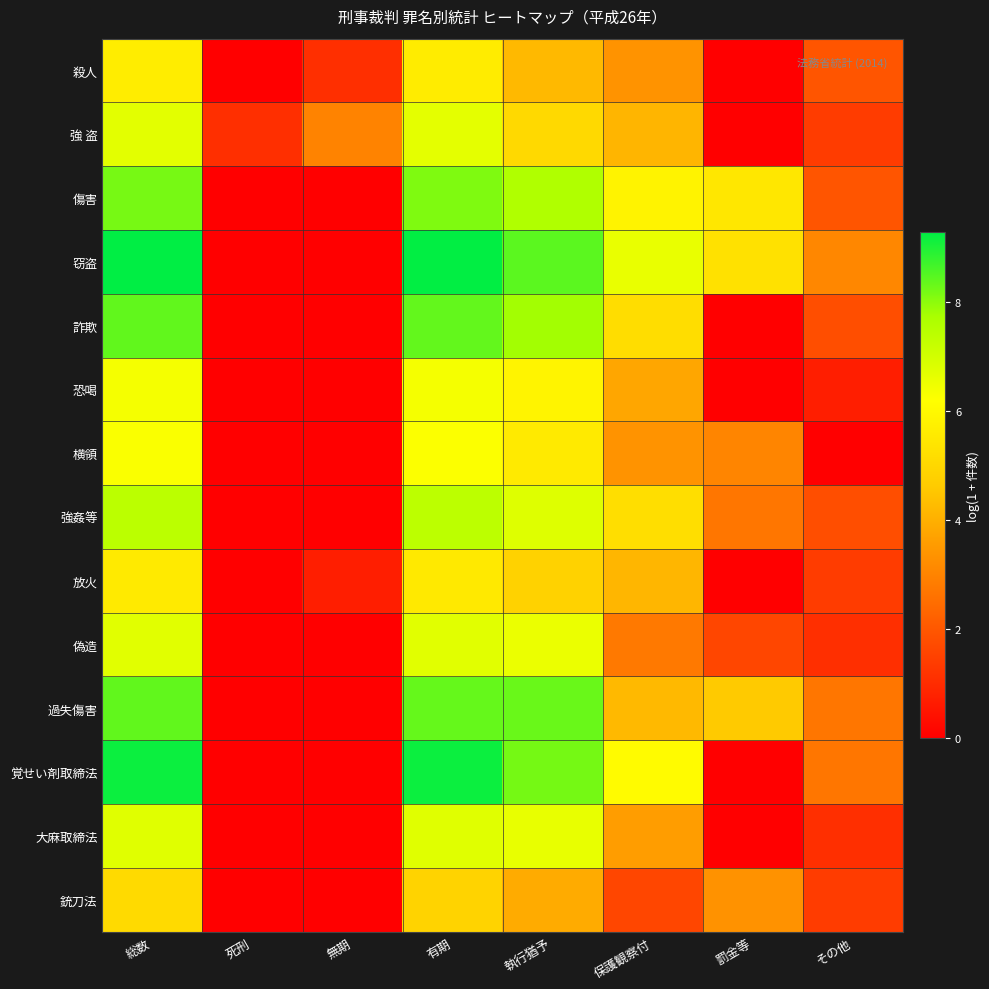

Reading left to right, list all the values displayed in this chart.

殺人: 総数=5.6	死刑=0.0	無期=1.1	有期=5.6	執行猶予=4.2	保護観察付=3.4	罰金等=0.0	その他=1.9
強 盗: 総数=6.7	死刑=1.1	無期=3.0	有期=6.7	執行猶予=5.0	保護観察付=4.1	罰金等=0.0	その他=1.4
傷害: 総数=8.2	死刑=0.0	無期=0.0	有期=8.1	執行猶予=7.6	保護観察付=5.8	罰金等=5.5	その他=1.9
窃盗: 総数=9.3	死刑=0.0	無期=0.0	有期=9.3	執行猶予=8.4	保護観察付=6.6	罰金等=5.3	その他=3.1
詐欺: 総数=8.4	死刑=0.0	無期=0.0	有期=8.4	執行猶予=7.8	保護観察付=5.2	罰金等=0.0	その他=1.8
恐喝: 総数=6.4	死刑=0.0	無期=0.0	有期=6.3	執行猶予=5.9	保護観察付=3.8	罰金等=0.0	その他=0.7
横領: 総数=6.3	死刑=0.0	無期=0.0	有期=6.2	執行猶予=5.6	保護観察付=3.4	罰金等=3.0	その他=0.0
強姦等: 総数=7.4	死刑=0.0	無期=0.0	有期=7.4	執行猶予=6.8	保護観察付=5.2	罰金等=2.7	その他=1.8
放火: 総数=5.6	死刑=0.0	無期=0.7	有期=5.5	執行猶予=4.8	保護観察付=4.1	罰金等=0.0	その他=1.4
偽造: 総数=6.7	死刑=0.0	無期=0.0	有期=6.7	執行猶予=6.5	保護観察付=2.8	罰金等=1.6	その他=1.1
過失傷害: 総数=8.4	死刑=0.0	無期=0.0	有期=8.4	執行猶予=8.3	保護観察付=4.2	罰金等=4.6	その他=2.7
覚せい剤取締法: 総数=9.2	死刑=0.0	無期=0.0	有期=9.2	執行猶予=8.2	保護観察付=6.1	罰金等=0.0	その他=2.7
大麻取締法: 総数=6.7	死刑=0.0	無期=0.0	有期=6.7	執行猶予=6.6	保護観察付=3.6	罰金等=0.0	その他=1.1
銃刀法: 総数=5.1	死刑=0.0	無期=0.0	有期=4.9	執行猶予=3.9	保護観察付=1.6	罰金等=3.3	その他=1.4